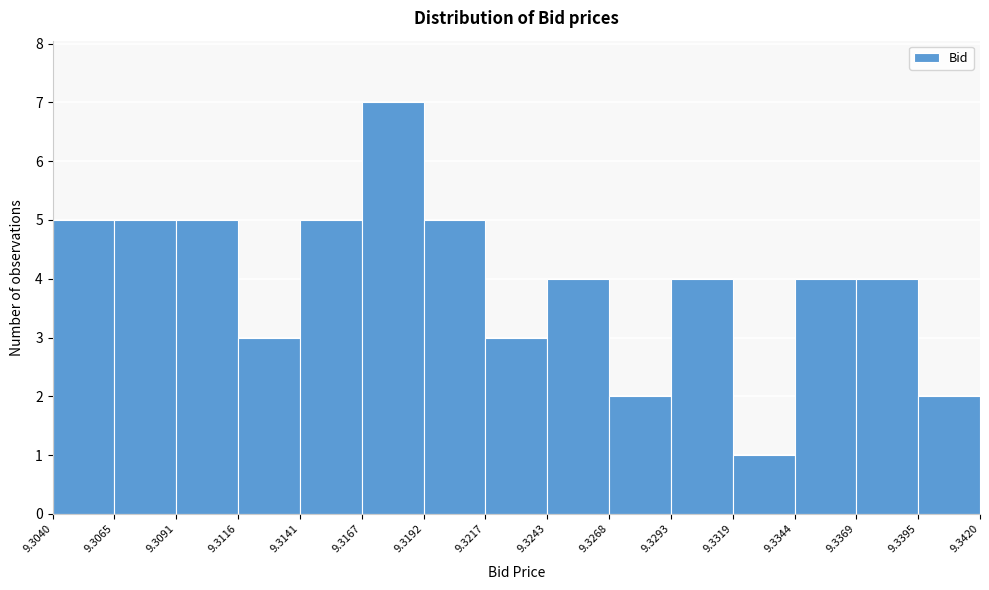

Reading left to right, list every bar in this chart as the range it spans on the x-axis followed by its height. The values are not printed on the chart, so give them approximately, as read against the axis.

9.3040 to 9.3065: 5
9.3065 to 9.3091: 5
9.3091 to 9.3116: 5
9.3116 to 9.3141: 3
9.3141 to 9.3167: 5
9.3167 to 9.3192: 7
9.3192 to 9.3217: 5
9.3217 to 9.3243: 3
9.3243 to 9.3268: 4
9.3268 to 9.3293: 2
9.3293 to 9.3319: 4
9.3319 to 9.3344: 1
9.3344 to 9.3369: 4
9.3369 to 9.3395: 4
9.3395 to 9.3420: 2